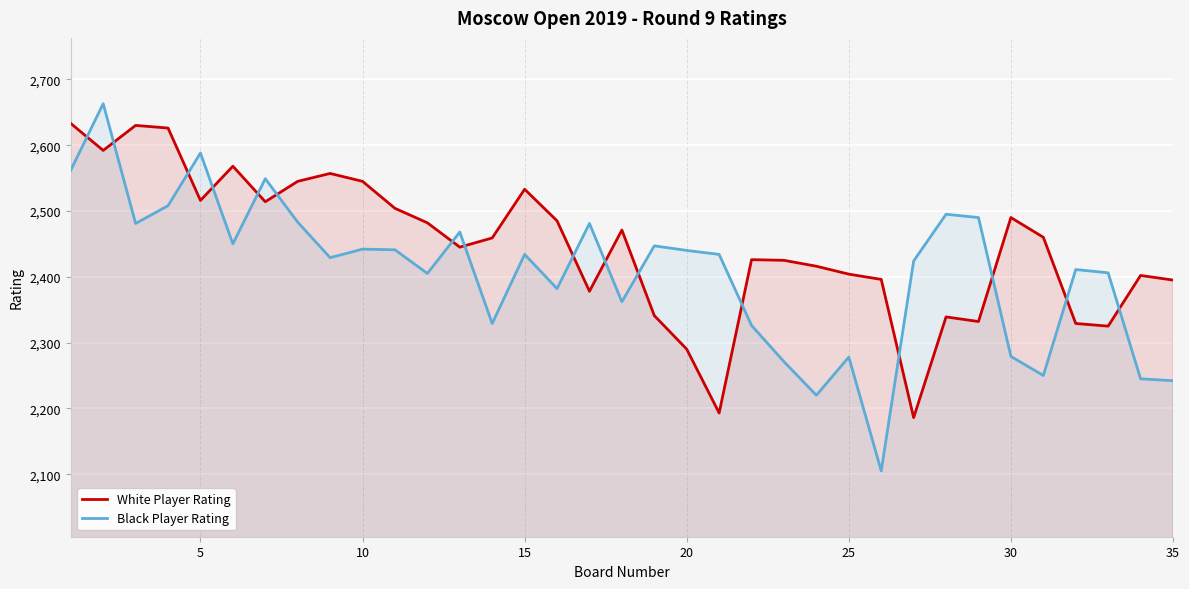

True or false: White Player Rating has more than 2 points higher than both neighbors.

True